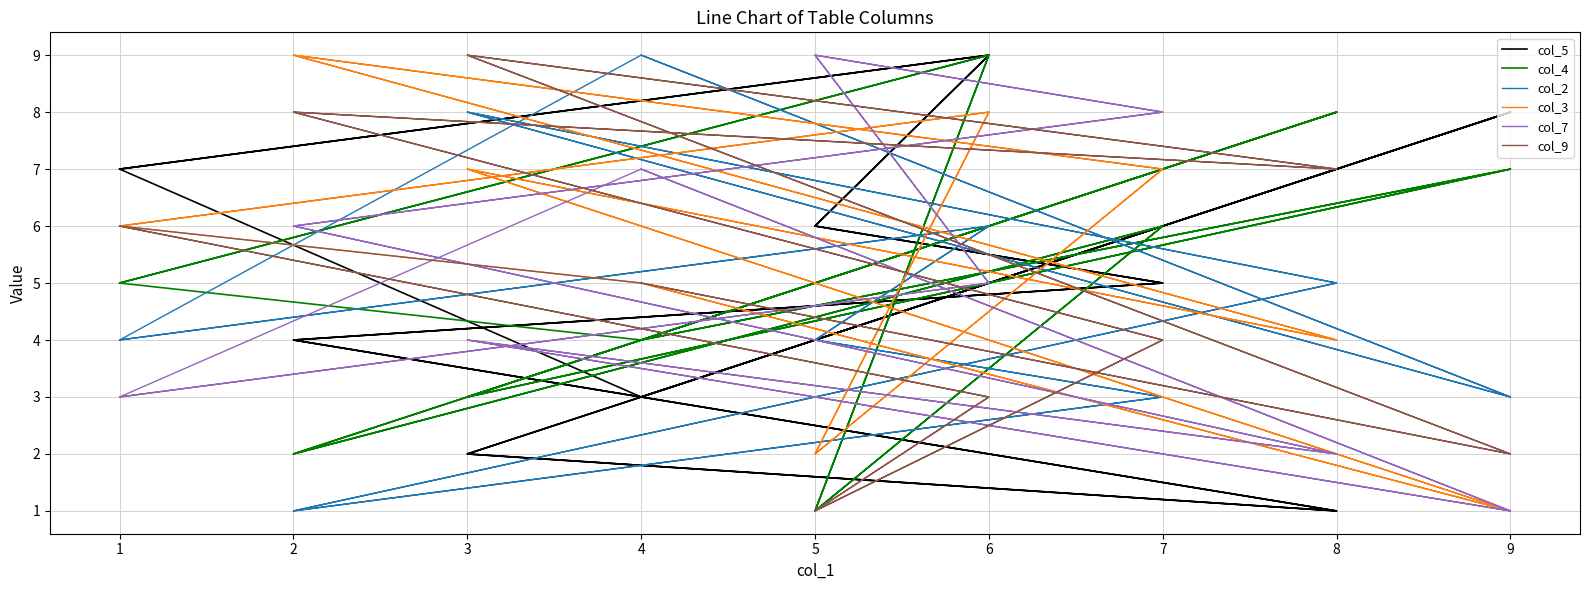

What is the smallest value displayed?

1